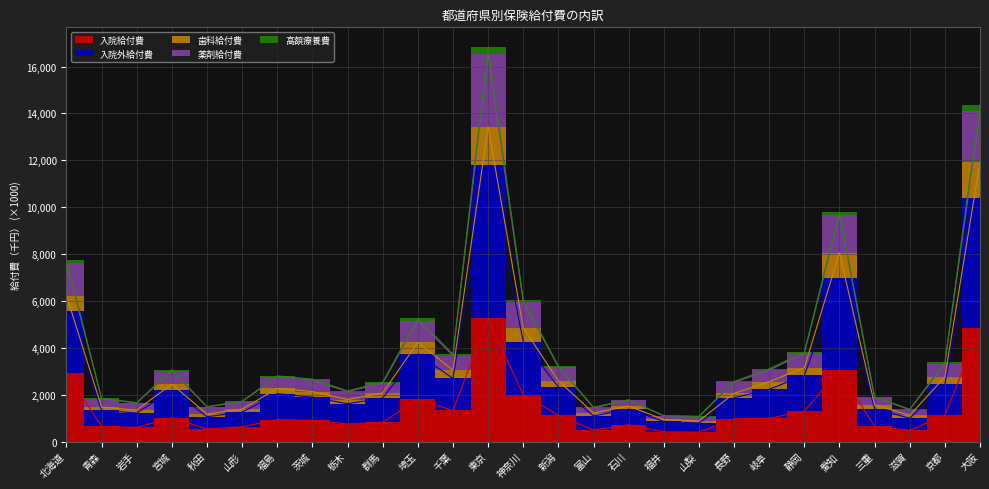

In 歯科給付費, how many points are lower than both neighbors (excluding endpoints)?

7